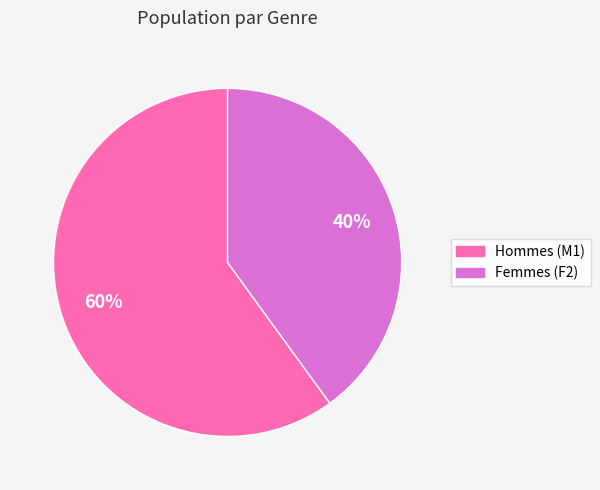

Is there a majority slice in this chart?

Yes